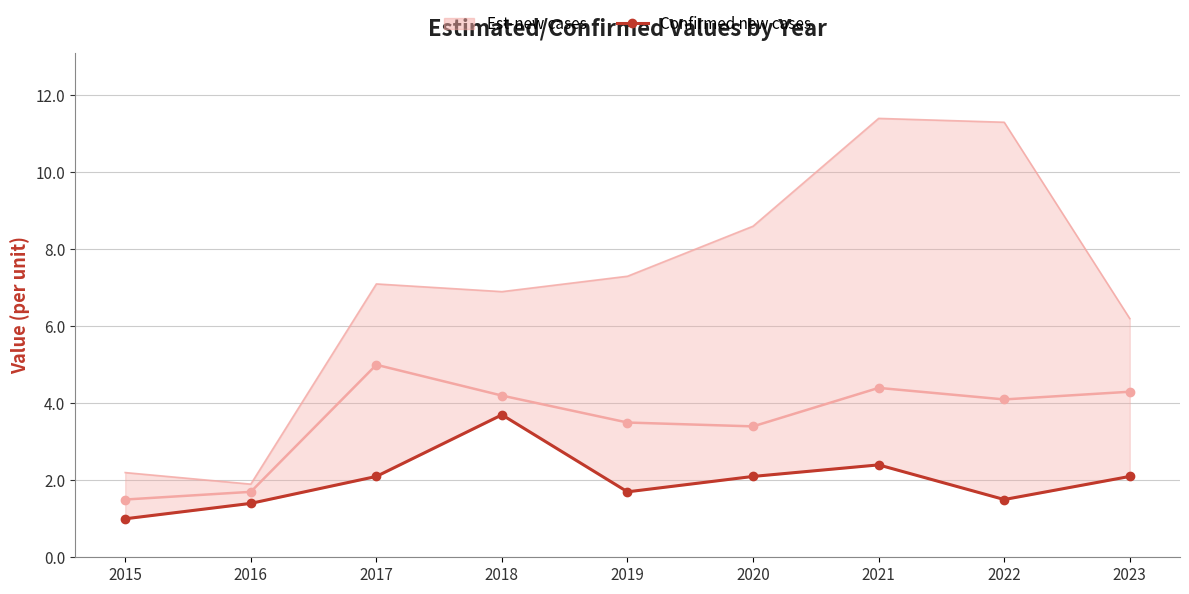

Which has a higher value, 2021 or 2020?

2021